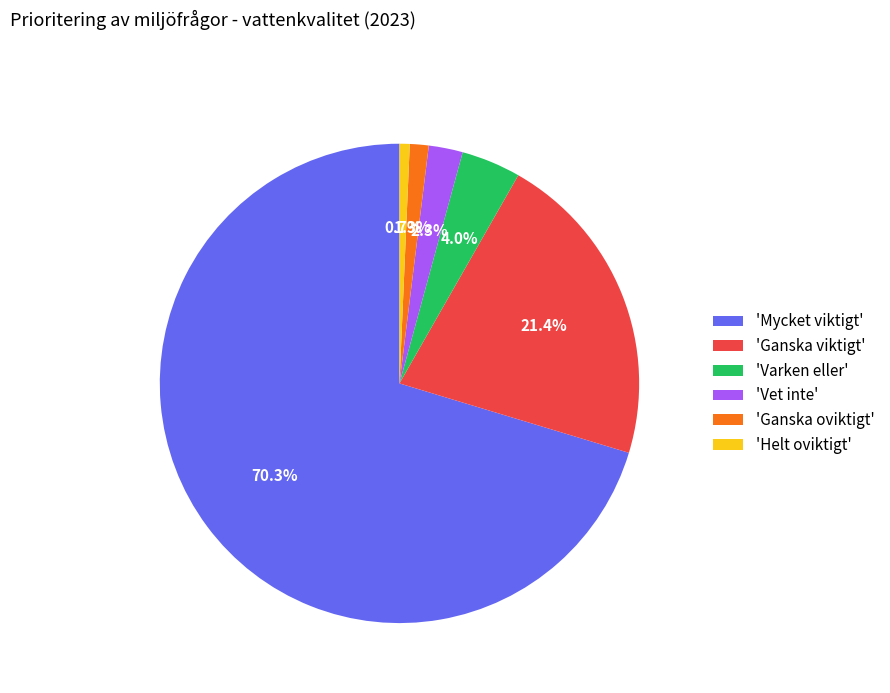

What percentage is NOT represented by 'Mycket viktigt'?

29.7%